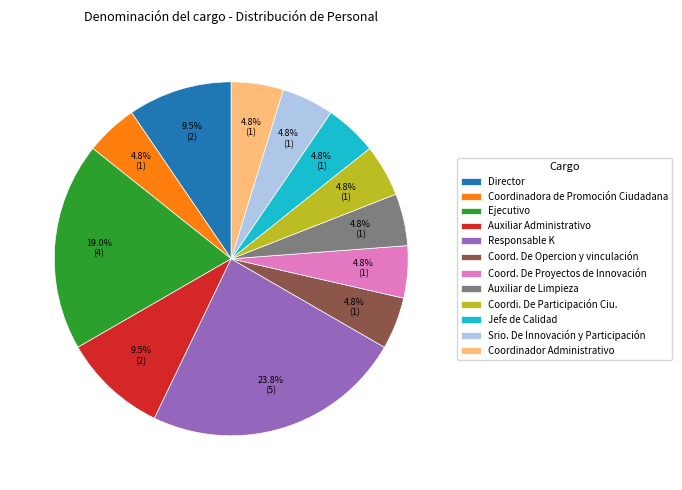

What is the largest slice in the pie chart?

Responsable K